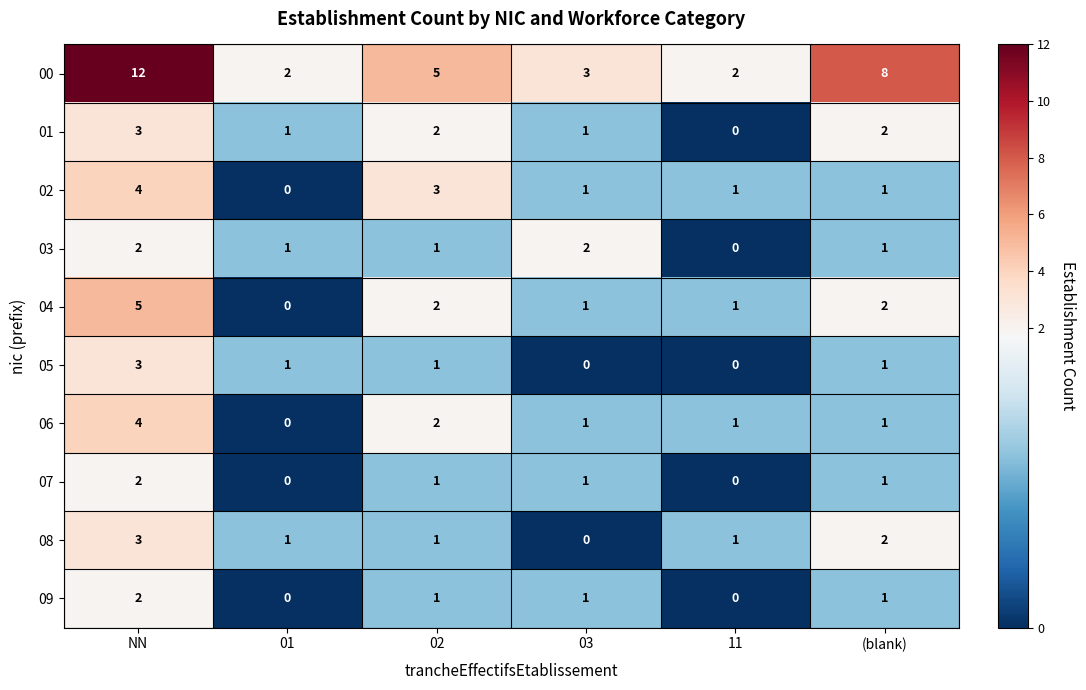

Which series has the largest range (max minus min)?

00